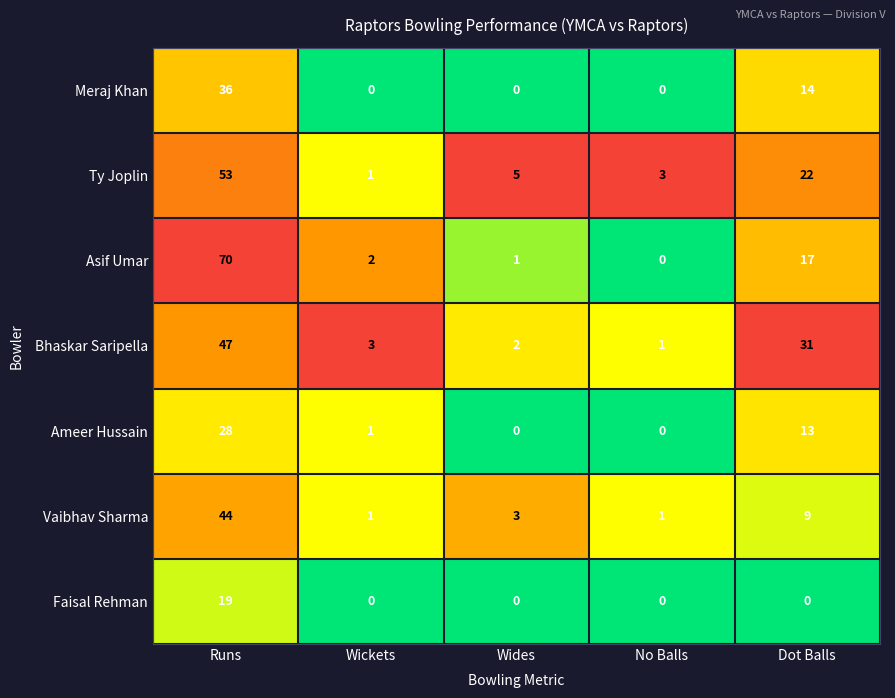

At how many categories does at least one series exceed 0?

5